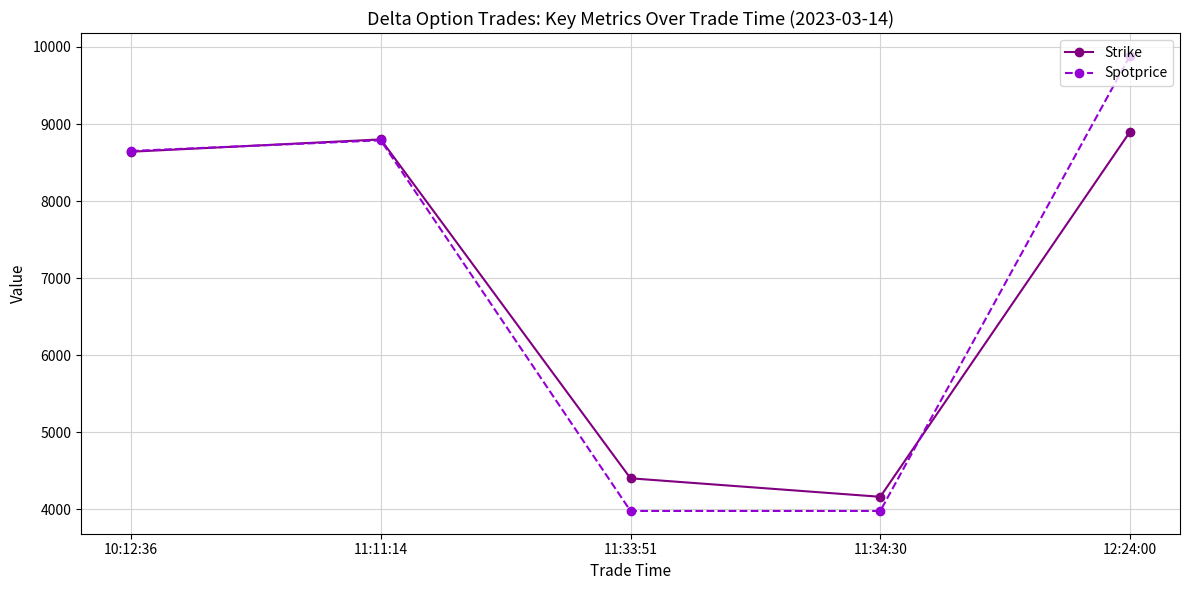

The Strike series shows 1546.2 at 11:34:30. True or false?

False